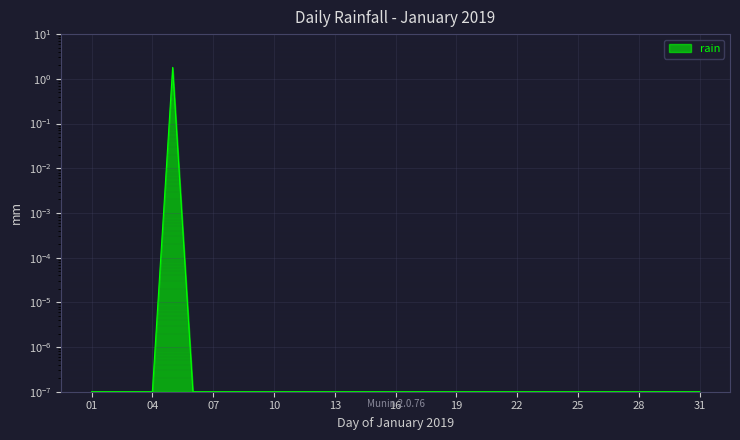

What is the average value?

0.1